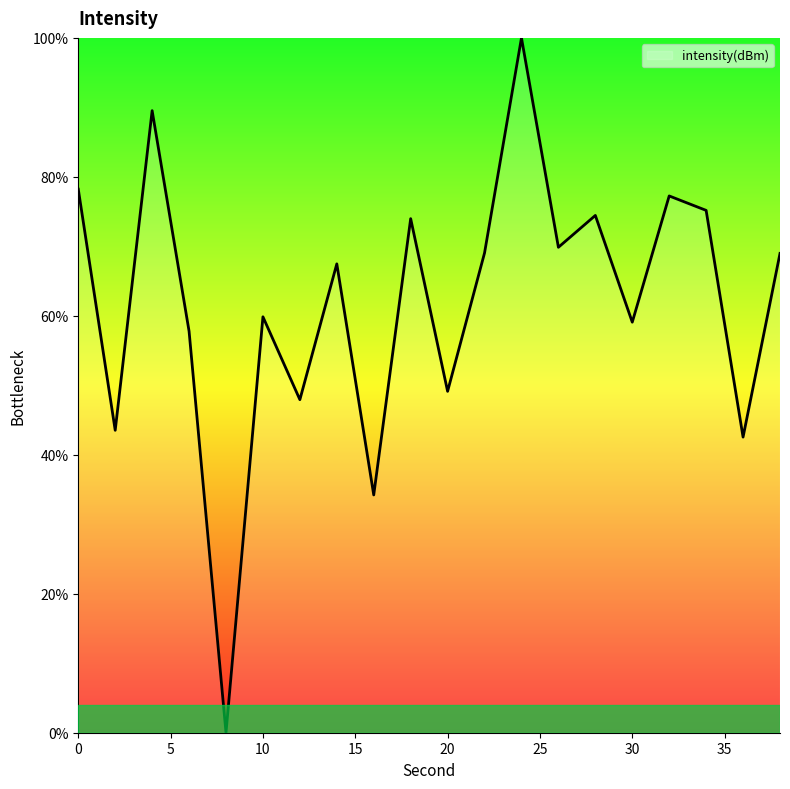

What is the greatest value displayed?

100.0